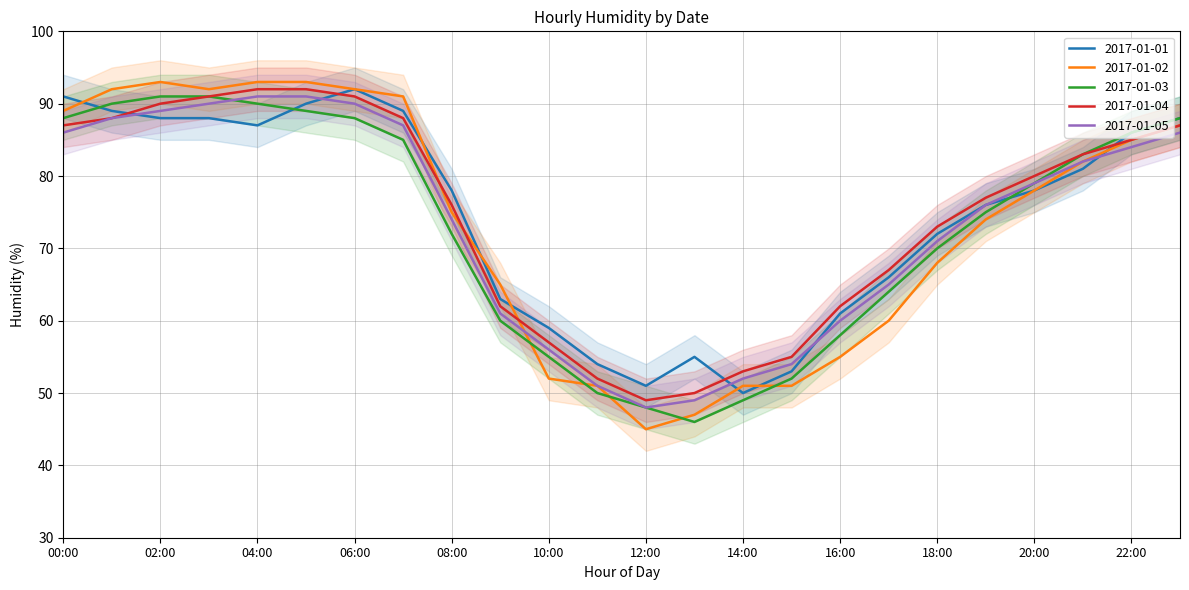

Reading left to right, transcribe all the data shown in this chart.

2017-01-01: 00:00=91	01:00=89	02:00=88	03:00=88	04:00=87	05:00=90	06:00=92	07:00=89	08:00=78	09:00=63	10:00=59	11:00=54	12:00=51	13:00=55	14:00=50	15:00=53	16:00=61	17:00=66	18:00=72	19:00=76	20:00=78	21:00=81	22:00=86	23:00=88
2017-01-02: 00:00=89	01:00=92	02:00=93	03:00=92	04:00=93	05:00=93	06:00=92	07:00=91	08:00=75	09:00=65	10:00=52	11:00=51	12:00=45	13:00=47	14:00=51	15:00=51	16:00=55	17:00=60	18:00=68	19:00=74	20:00=78	21:00=82	22:00=85	23:00=87
2017-01-03: 00:00=88	01:00=90	02:00=91	03:00=91	04:00=90	05:00=89	06:00=88	07:00=85	08:00=72	09:00=60	10:00=55	11:00=50	12:00=48	13:00=46	14:00=49	15:00=52	16:00=58	17:00=64	18:00=70	19:00=75	20:00=79	21:00=83	22:00=86	23:00=88
2017-01-04: 00:00=87	01:00=88	02:00=90	03:00=91	04:00=92	05:00=92	06:00=91	07:00=88	08:00=76	09:00=62	10:00=57	11:00=52	12:00=49	13:00=50	14:00=53	15:00=55	16:00=62	17:00=67	18:00=73	19:00=77	20:00=80	21:00=83	22:00=85	23:00=87
2017-01-05: 00:00=86	01:00=88	02:00=89	03:00=90	04:00=91	05:00=91	06:00=90	07:00=87	08:00=74	09:00=61	10:00=56	11:00=51	12:00=48	13:00=49	14:00=52	15:00=54	16:00=60	17:00=65	18:00=71	19:00=76	20:00=79	21:00=82	22:00=84	23:00=86